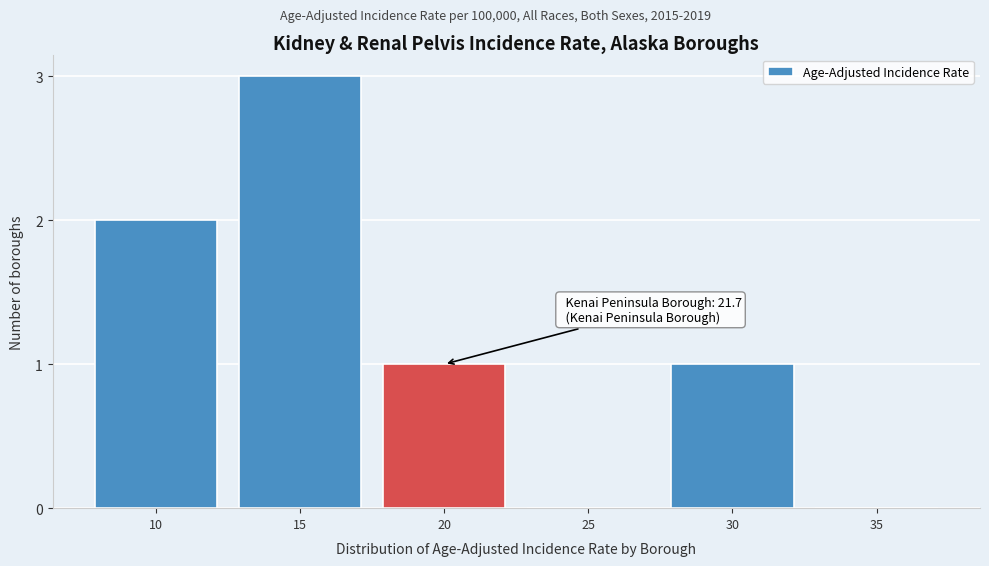

Reading right to left, transcribe all the data shown in this chart.

35=0	30=1	25=0	20=1	15=3	10=2